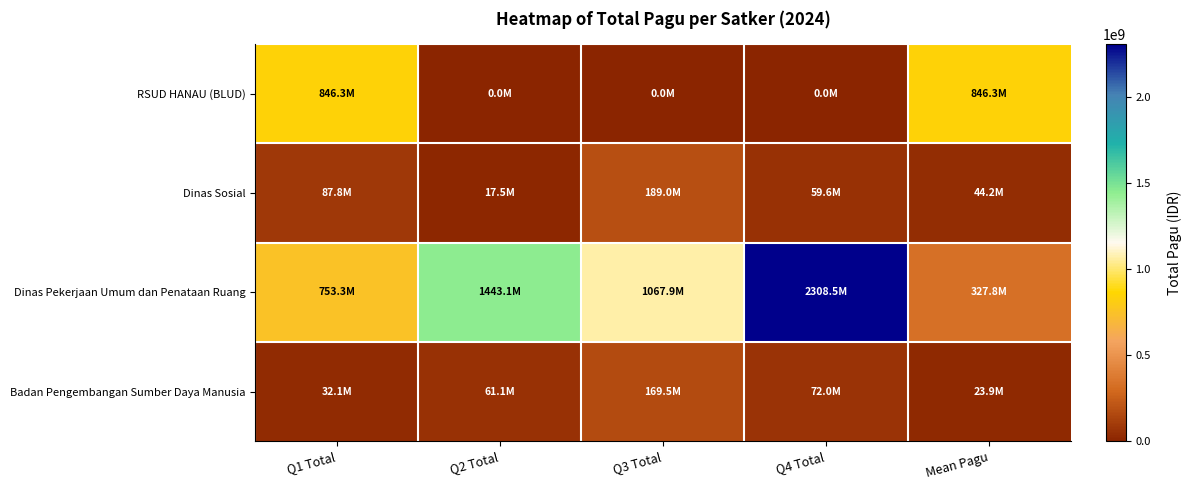

Reading right to left, what are all the values shown in this chart?

RSUD HANAU (BLUD): Mean Pagu=846300000.0	Q4 Total=0.0	Q3 Total=0.0	Q2 Total=0.0	Q1 Total=846300000.0
Dinas Sosial: Mean Pagu=44234750.0	Q4 Total=59600000.0	Q3 Total=189000000.0	Q2 Total=17500000.0	Q1 Total=87778000.0
Dinas Pekerjaan Umum dan Penataan Ruang: Mean Pagu=327808823.5	Q4 Total=2308497000.0	Q3 Total=1067851000.0	Q2 Total=1443130000.0	Q1 Total=753272000.0
Badan Pengembangan Sumber Daya Manusia: Mean Pagu=23903145.1	Q4 Total=71956070.0	Q3 Total=169488670.0	Q2 Total=61112383.0	Q1 Total=32086908.0